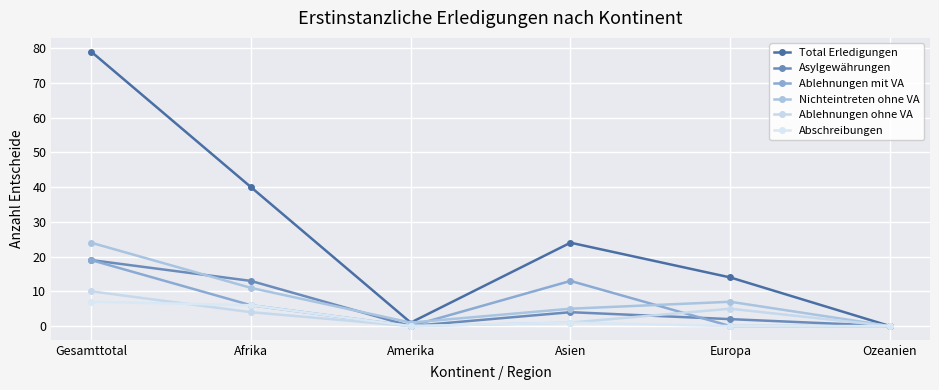

At Gesamttotal, list the series in order from largest to smallest.

Total Erledigungen, Nichteintreten ohne VA, Asylgewährungen, Ablehnungen mit VA, Ablehnungen ohne VA, Abschreibungen